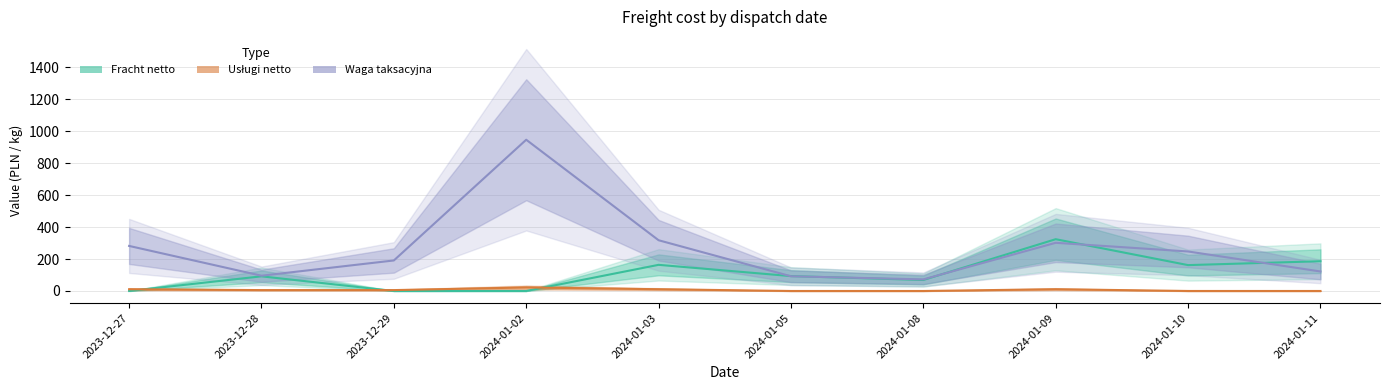

At 2023-12-27, list the series in order from largest to smallest.

Waga taksacyjna, Usługi netto, Fracht netto